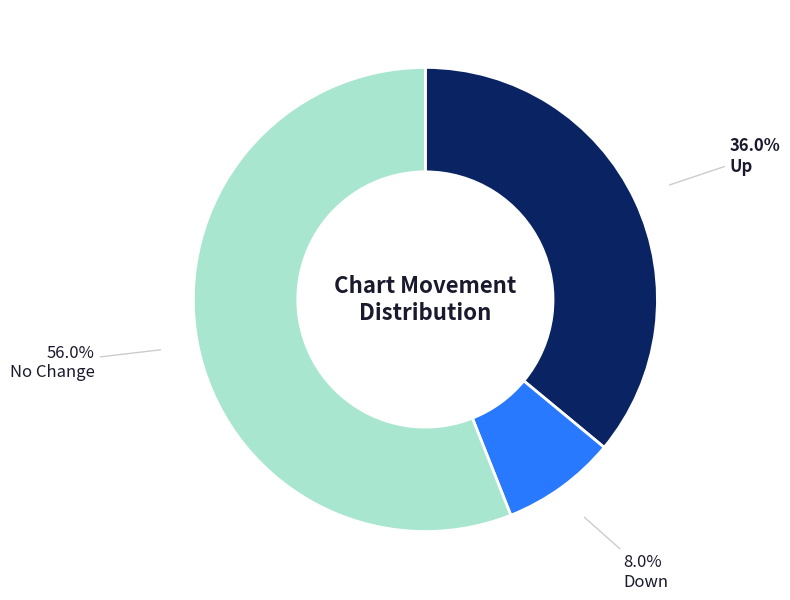

Is there a majority slice in this chart?

Yes